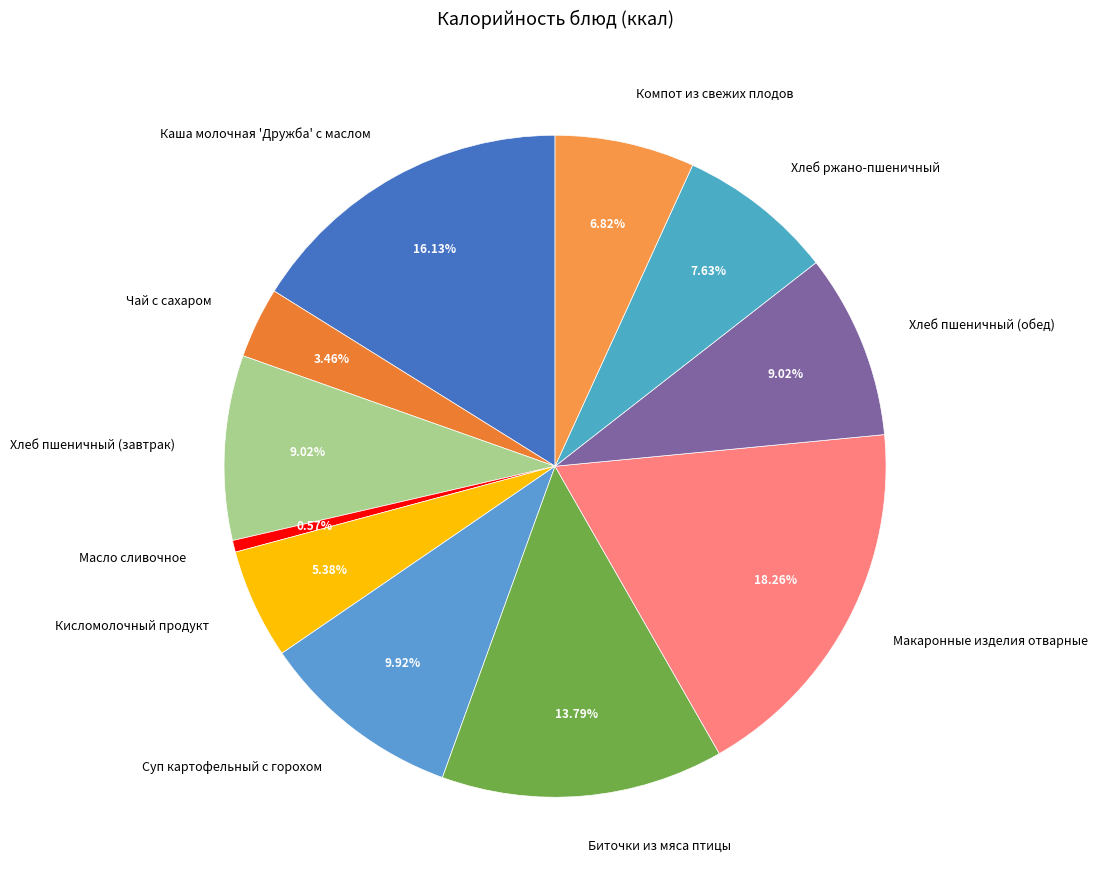

To the nearest percent, what percentage of the pie is Масло сливочное?

1%